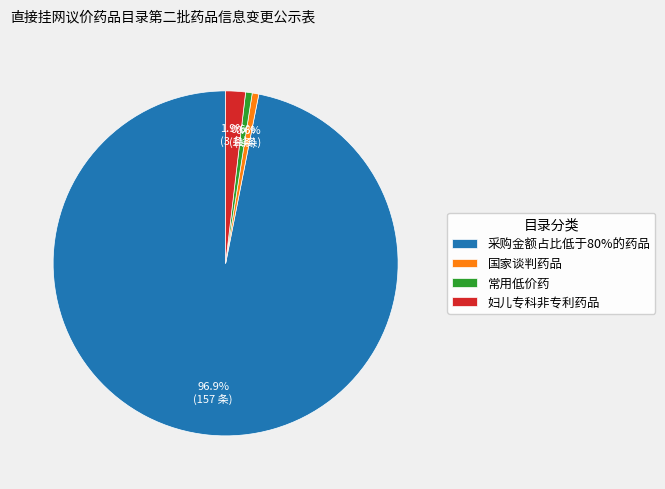

To the nearest percent, what is the average slice percentage?

25%